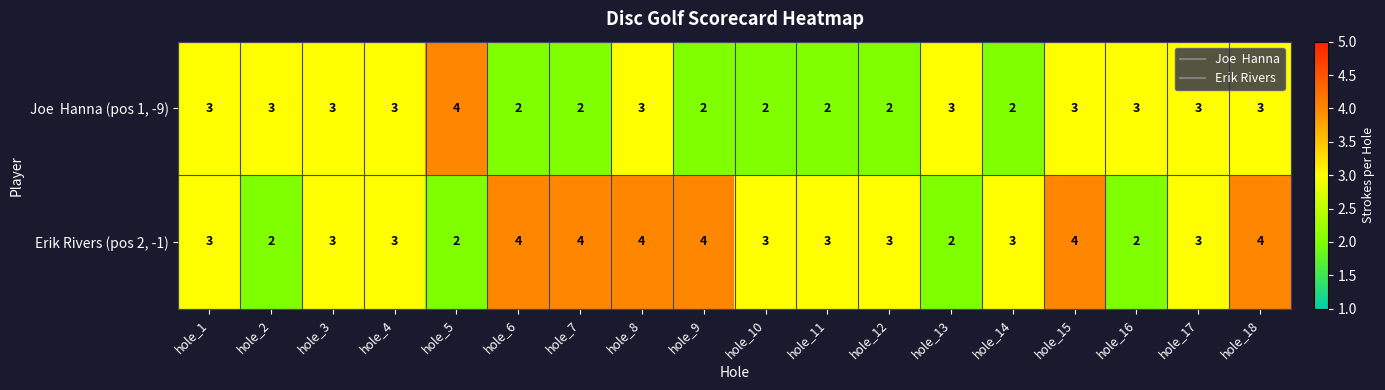

Count the Erik Rivers (pos 2, -1) values in the range 3 to 4.

14